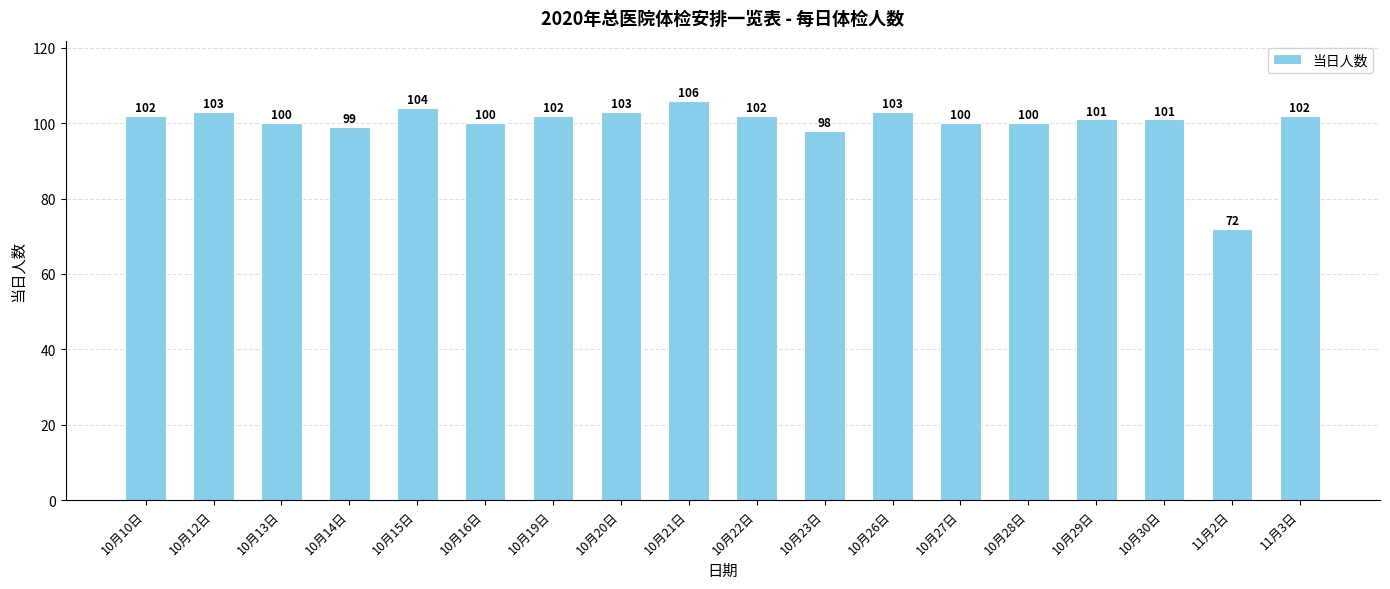

What is the greatest value displayed?

106